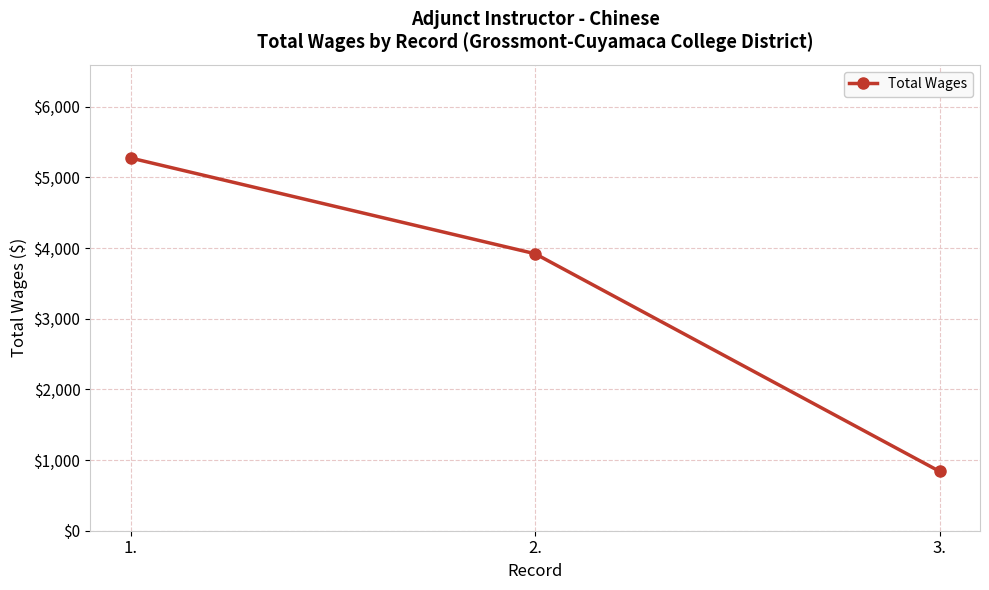

True or false: the data shows 840 at 3..

True